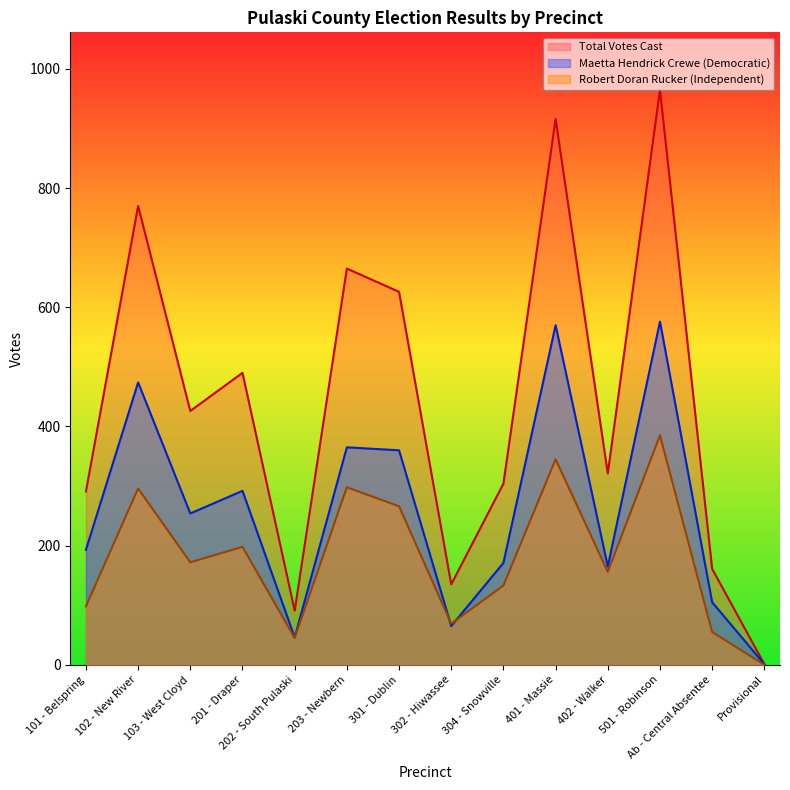

Rank the series at 203 - Newbern from highest to lowest value.

Total Votes Cast, Maetta Hendrick Crewe (Democratic), Robert Doran Rucker (Independent)